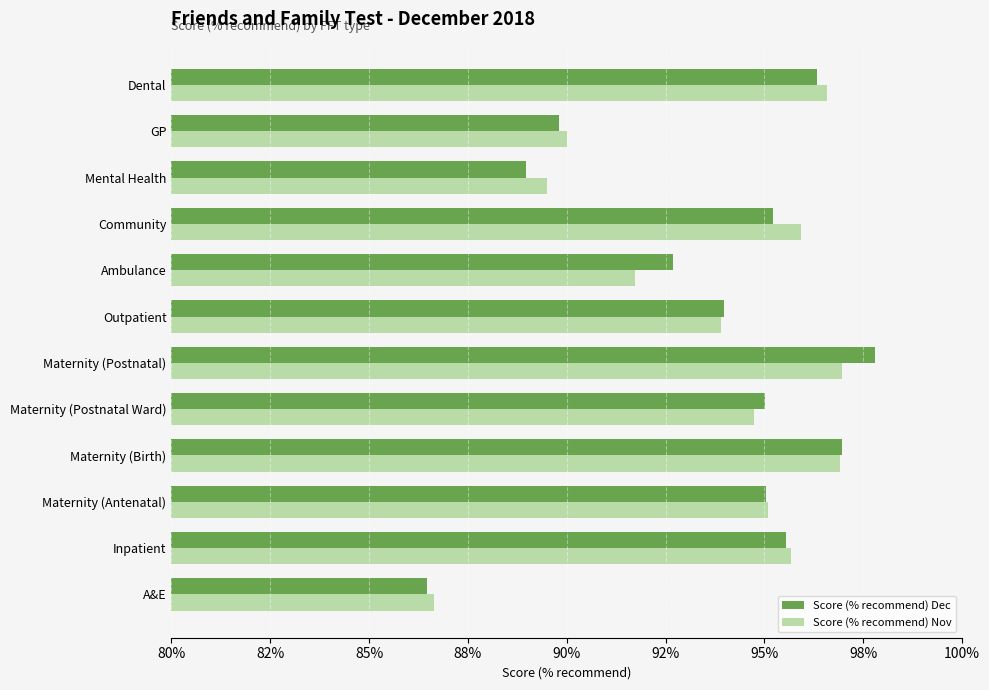

What are all the series names shown in the legend?

Score (% recommend) Dec, Score (% recommend) Nov